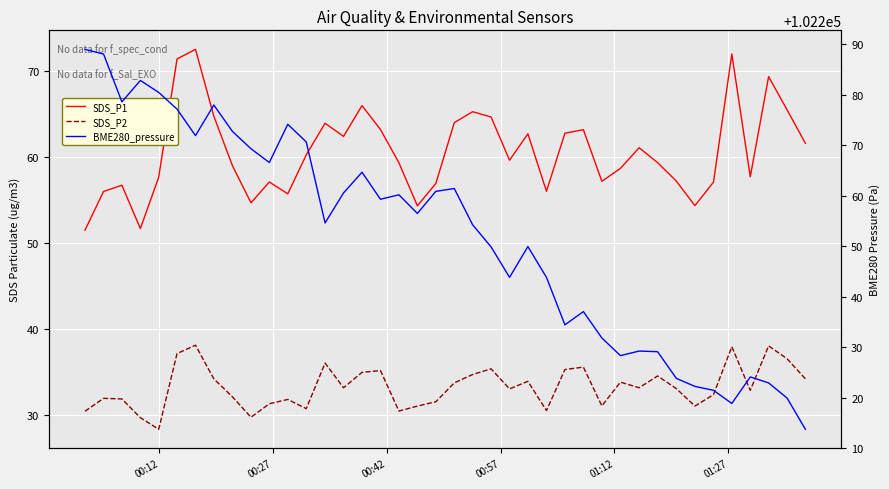

What is the value of the SDS_P1 point at the 27th from the left?

62.7